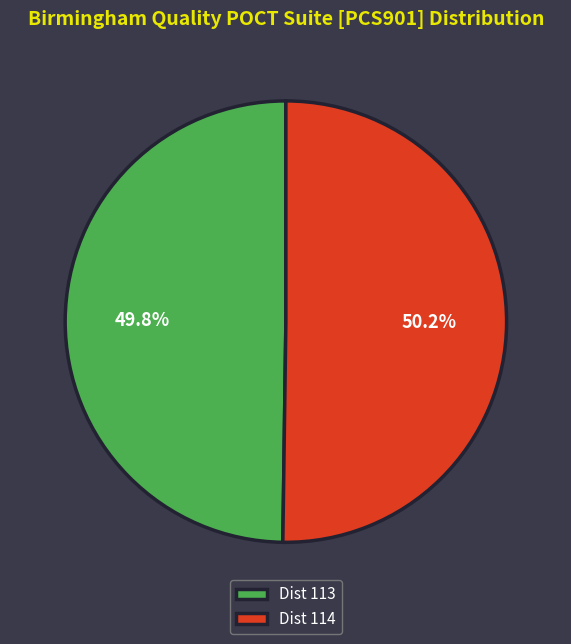

Do Dist 114 and Dist 113 together represent more than half of the pie?

Yes